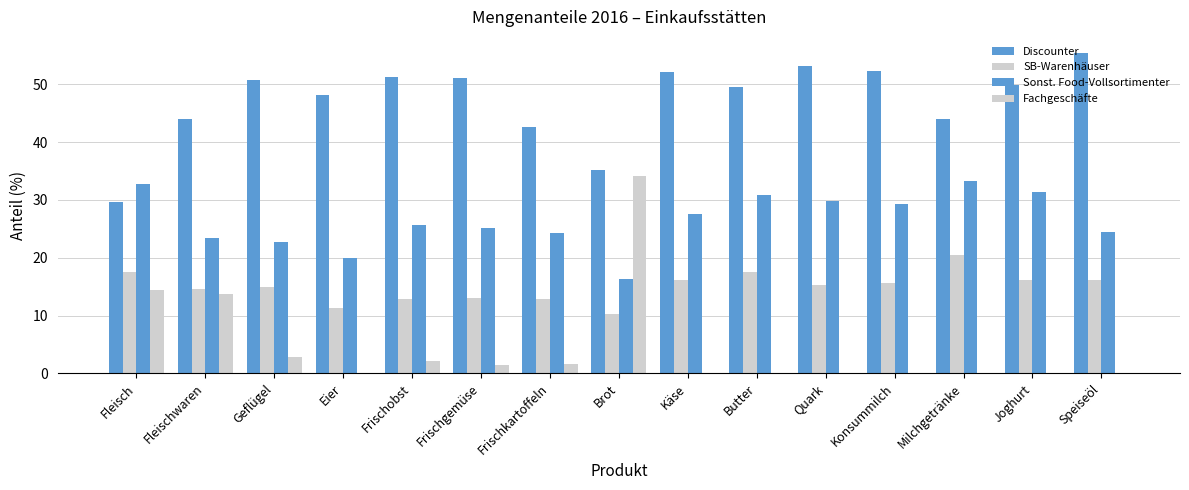

What is the label of the 7th bar from the right?

Käse